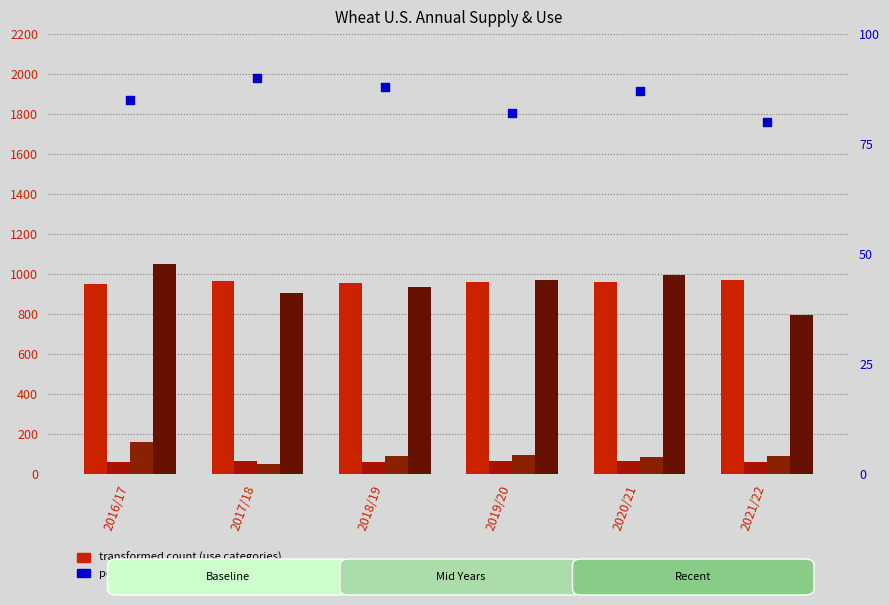

At which category is the sum across all series the highest?

2016/17